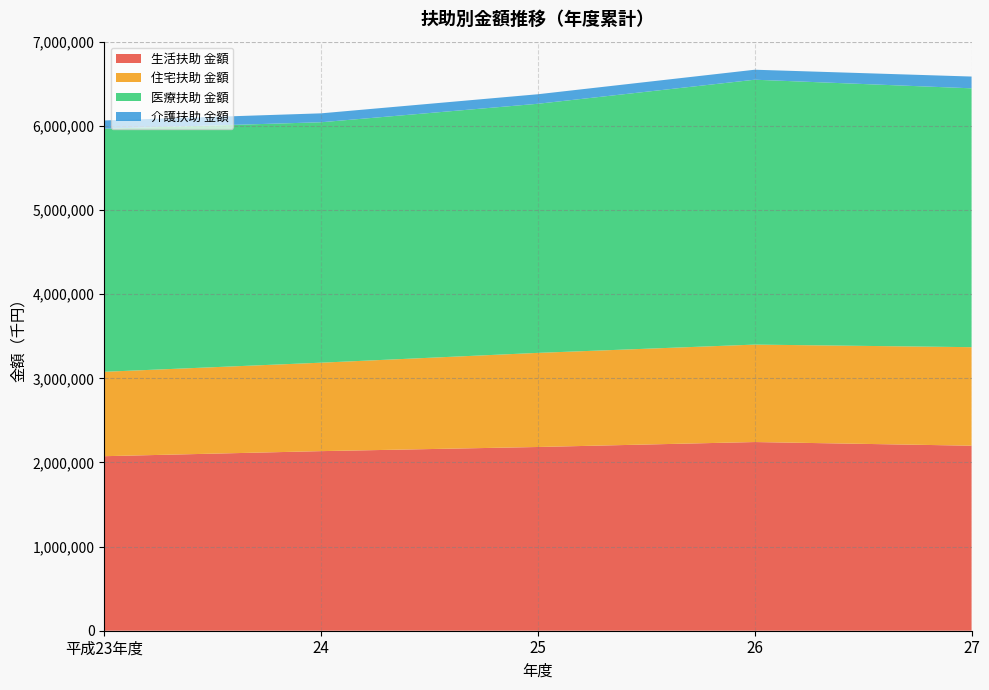

Reading right to left, what are all the values shown in this chart?

生活扶助 金額: 2199202	2242700	2183814	2134626	2074452
住宅扶助 金額: 1171095	1158307	1118746	1051379	1003353
医療扶助 金額: 3076784	3148404	2960922	2857751	2889249
介護扶助 金額: 139958	118768	113253	105958	98034